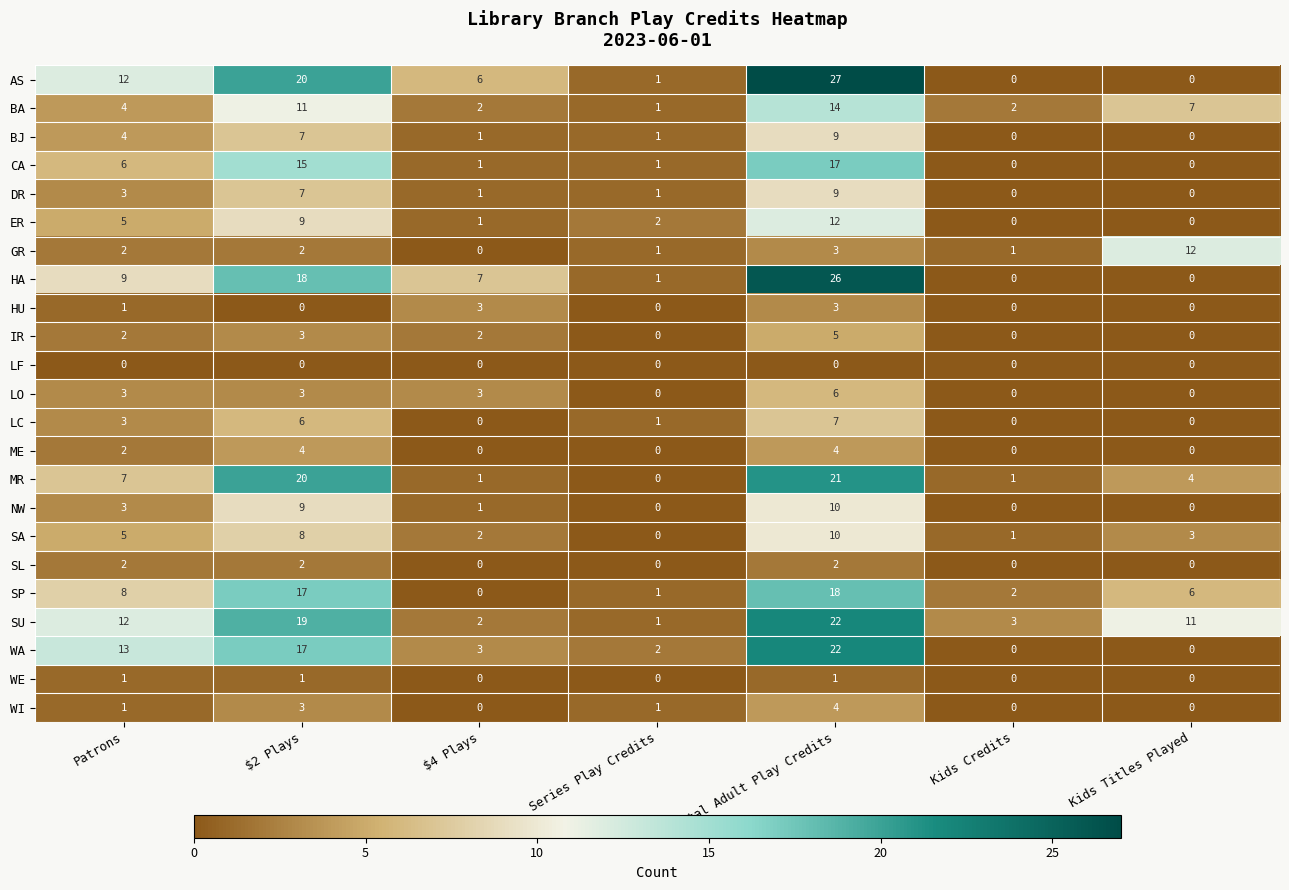

True or false: GR has a value of 2 at Series Play Credits.

False